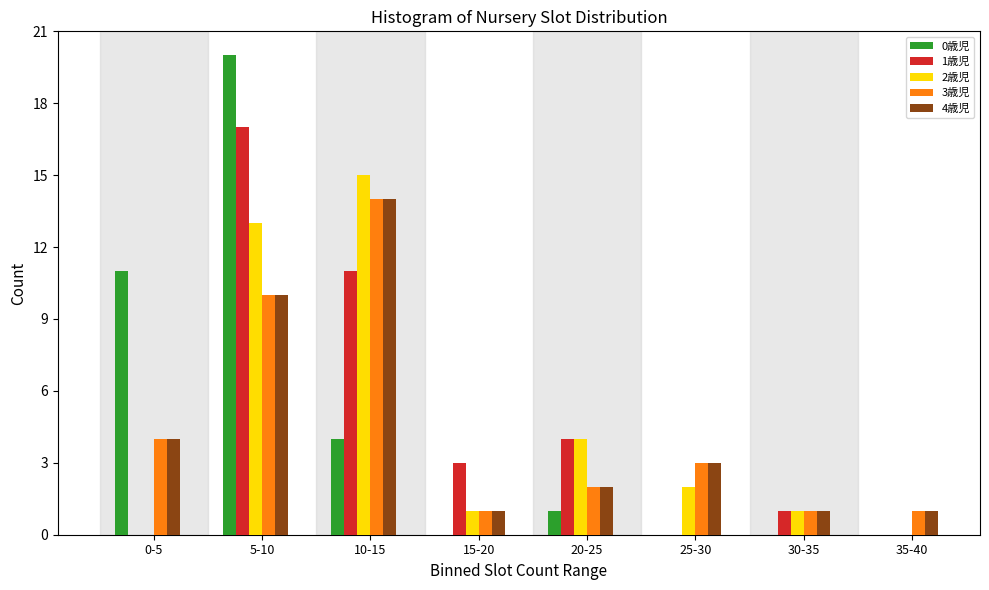

Which series changed the most between 5-10 and 35-40?

0歳児